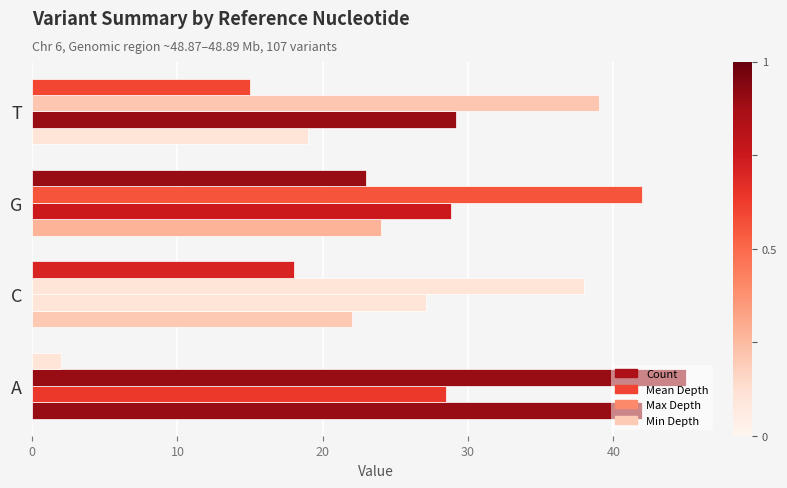

What is the value of the Min Depth bar at the 3rd from the left?

23.0